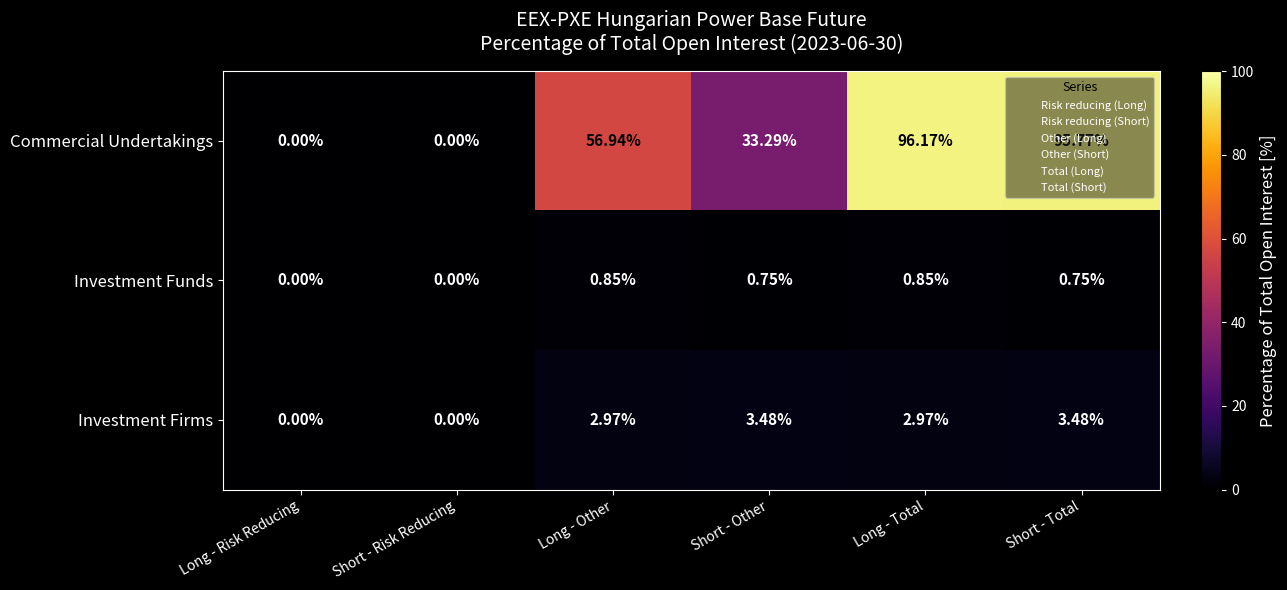

Where is Commercial Undertakings nearest to the value 48?

Long - Other